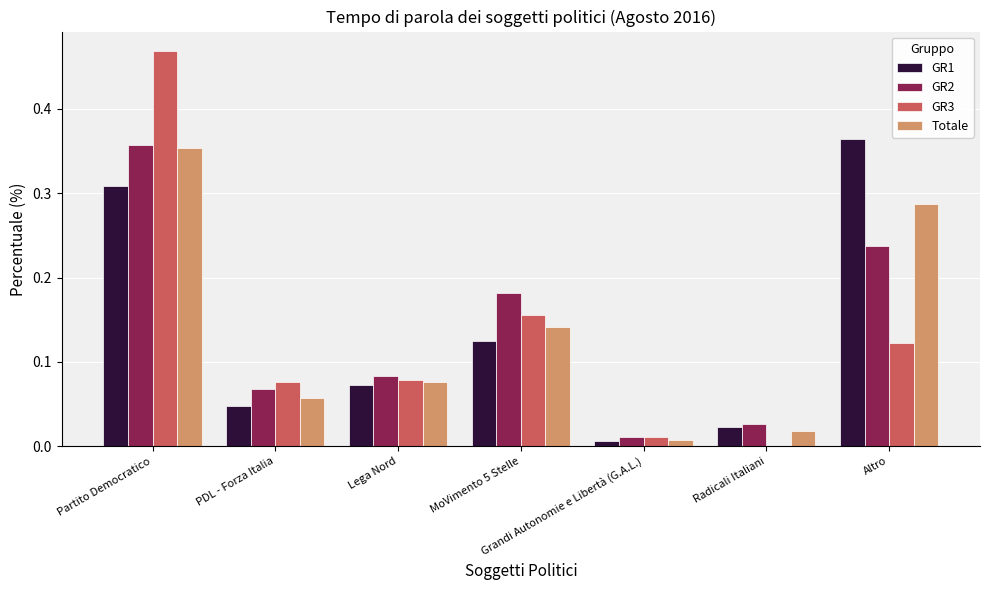

How many groups of bars are there?

7